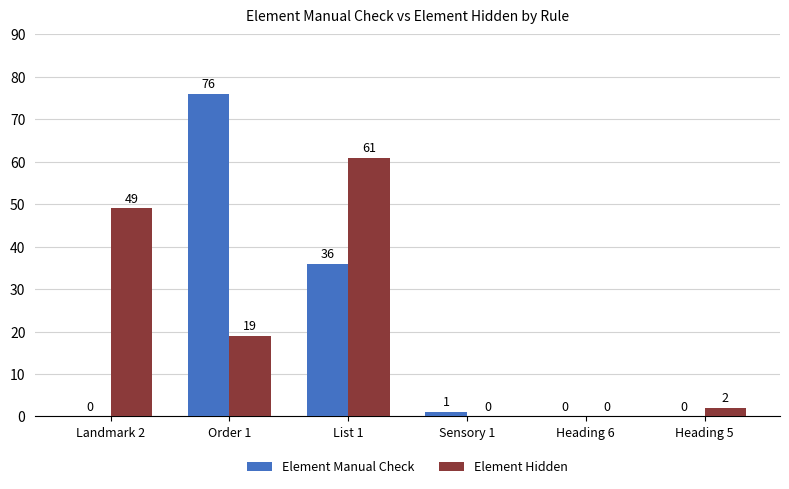

Are the bars horizontal?

No